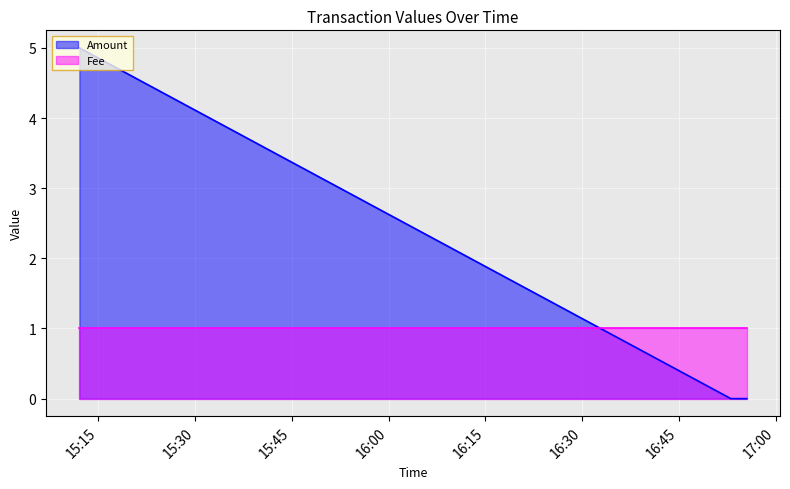

How many times do Fee and Amount cross each other?

1